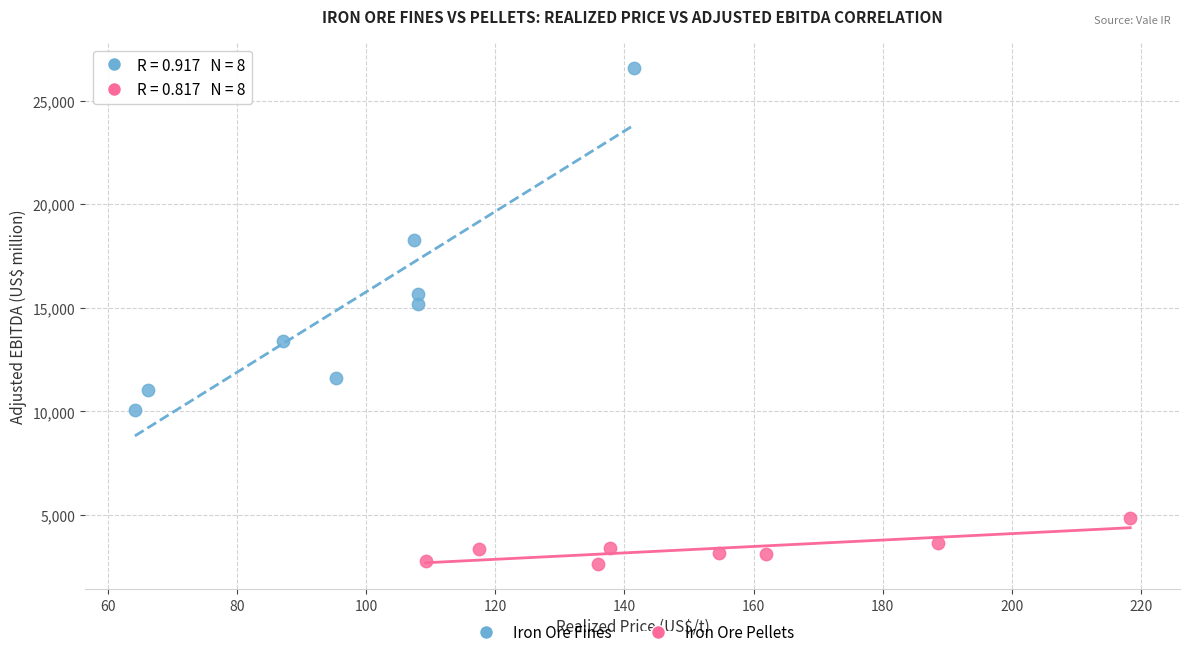

Which series reaches the minimum Y coordinate?

Iron Ore Pellets